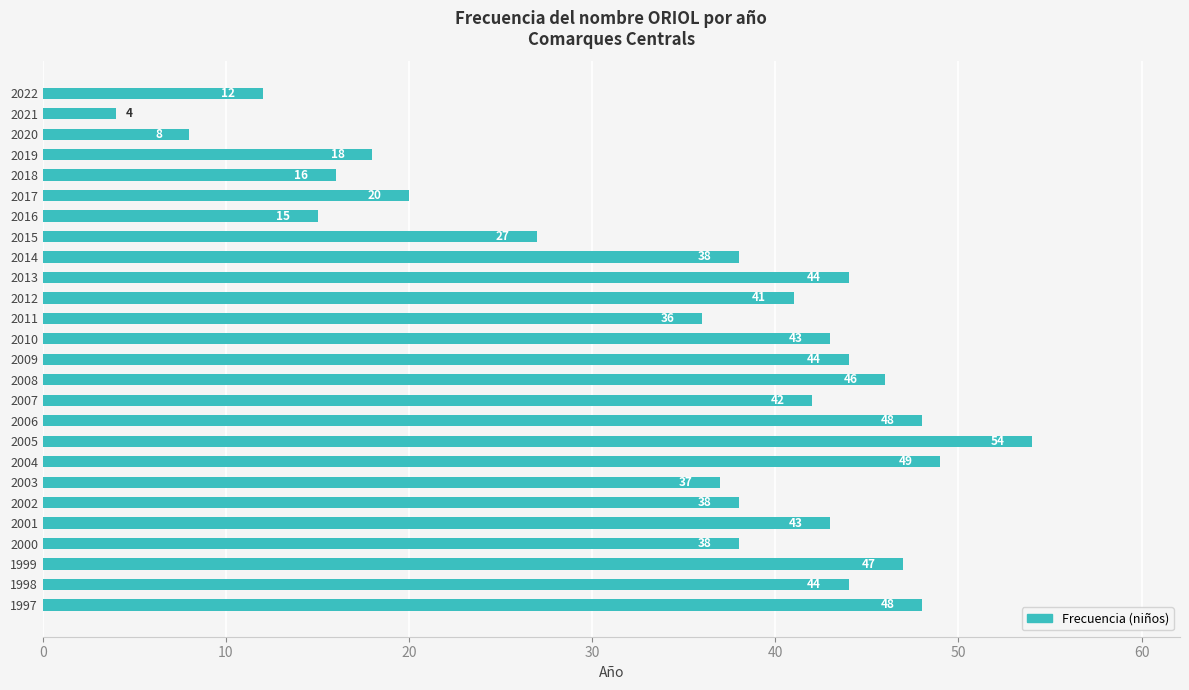

What value does the data have at 2010?

43